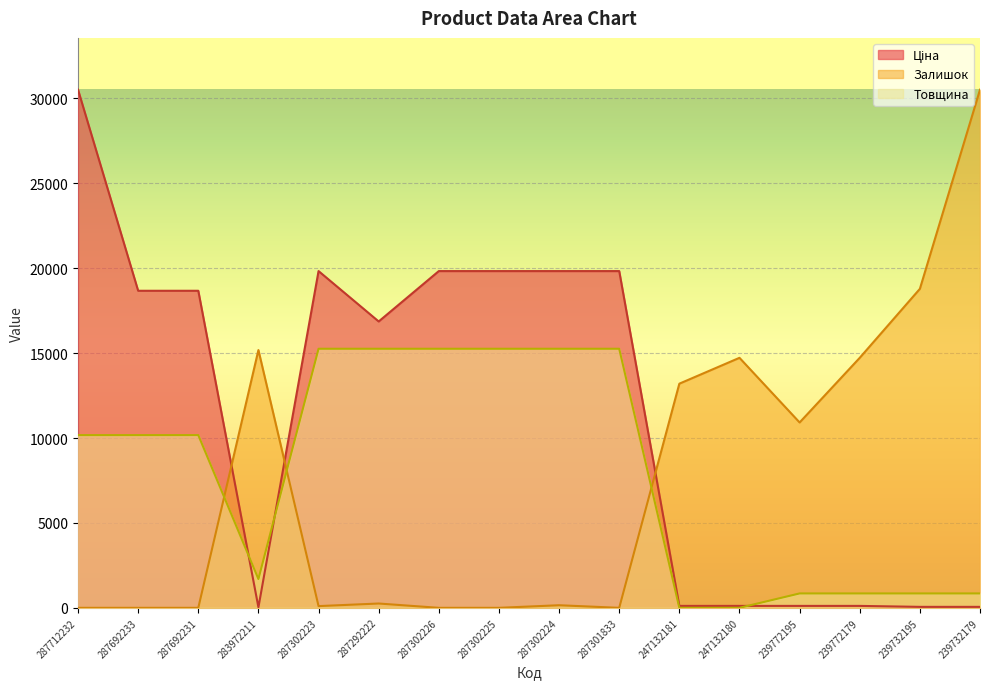

What is the difference between the highest and lowest values at 239732195?

18728.0